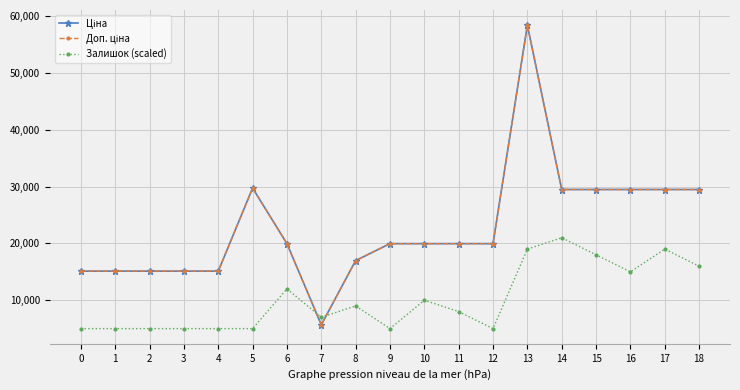

Does the chart have visible grid lines?

Yes